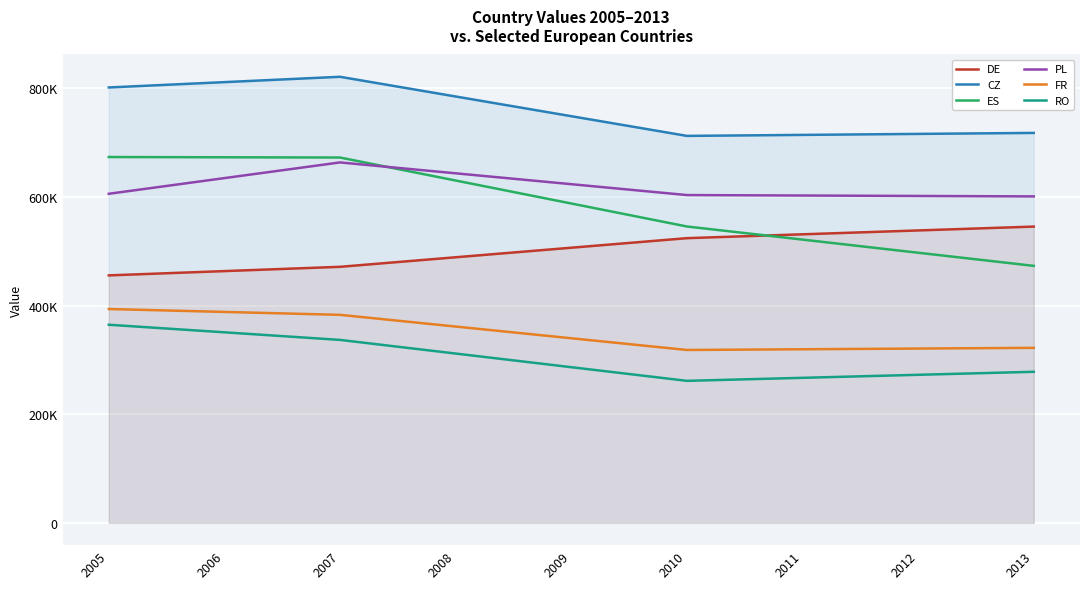

What are all the series names shown in the legend?

DE, CZ, ES, PL, FR, RO